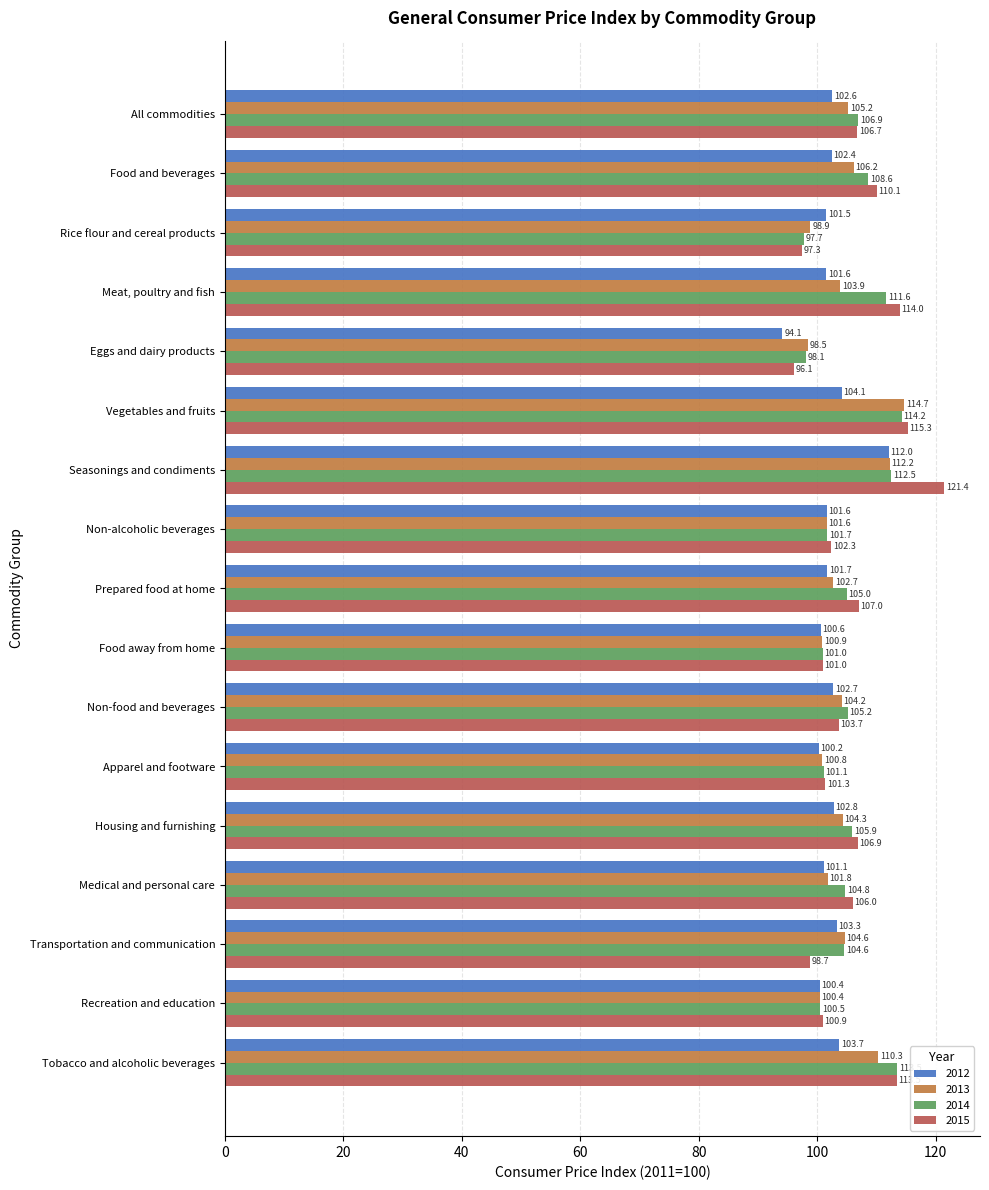

Read the 2013 value at All commodities.

105.2